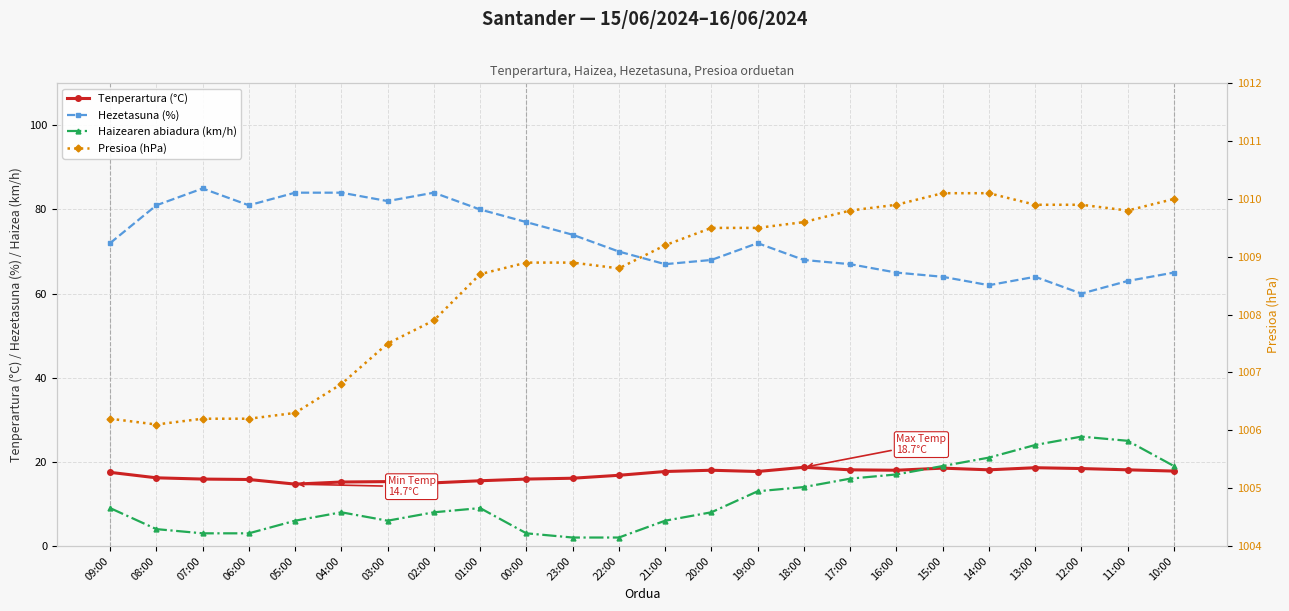

At which category is the sum across all series the highest?

13:00